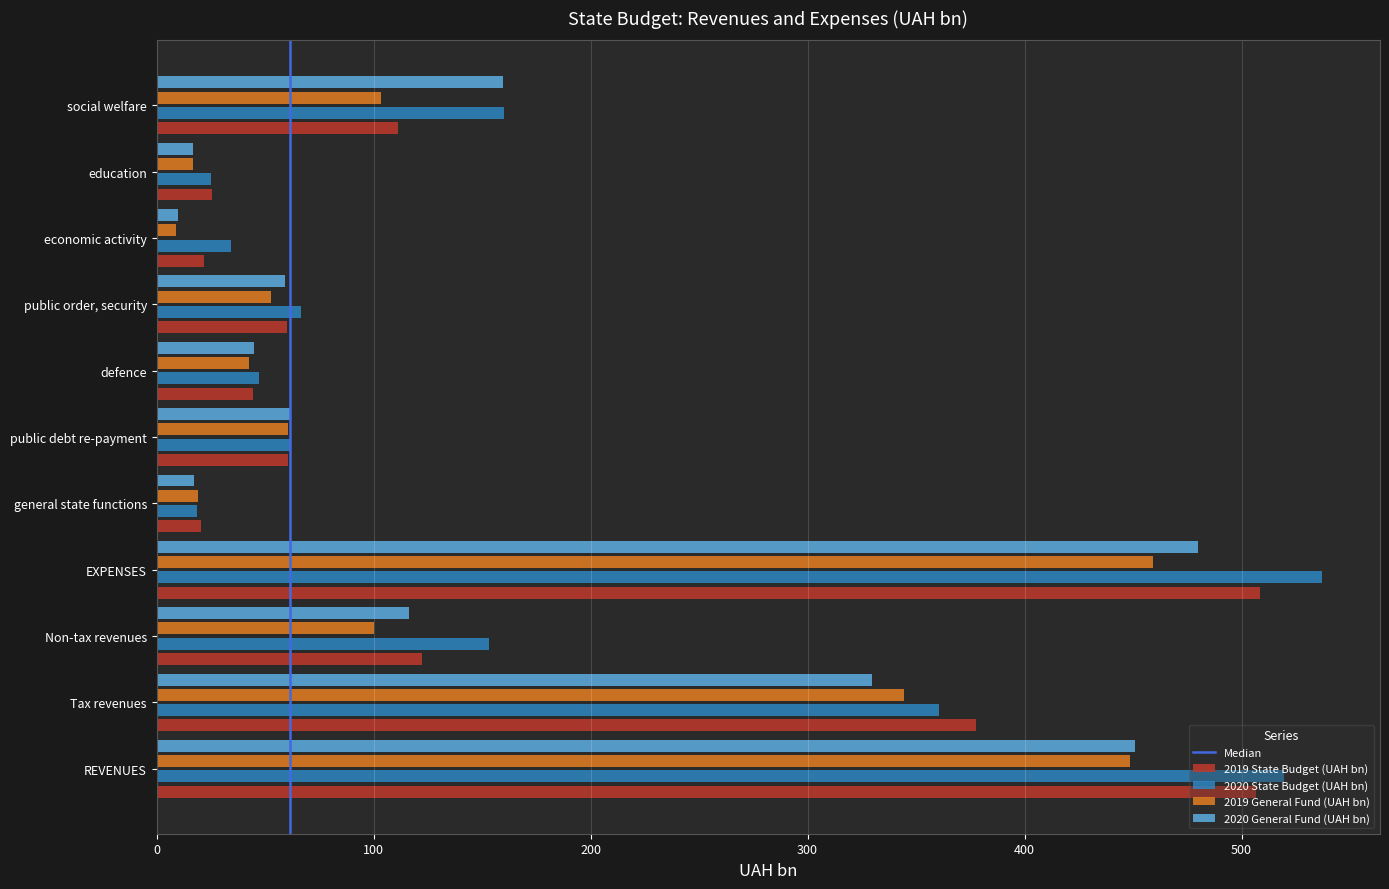

What is the maximum value shown in the chart?

536.9